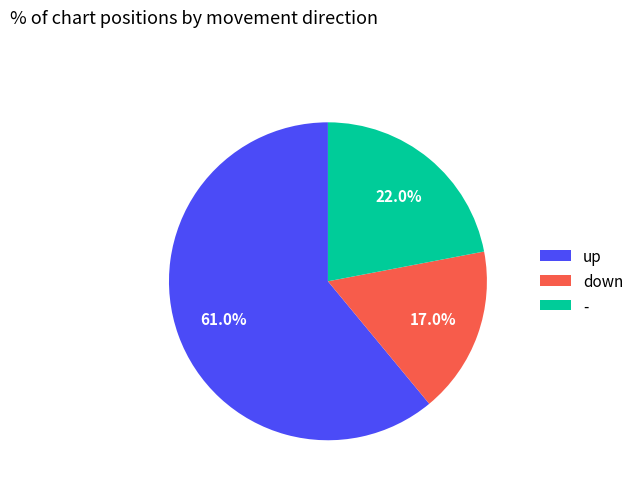

How many slices are in this pie chart?

3